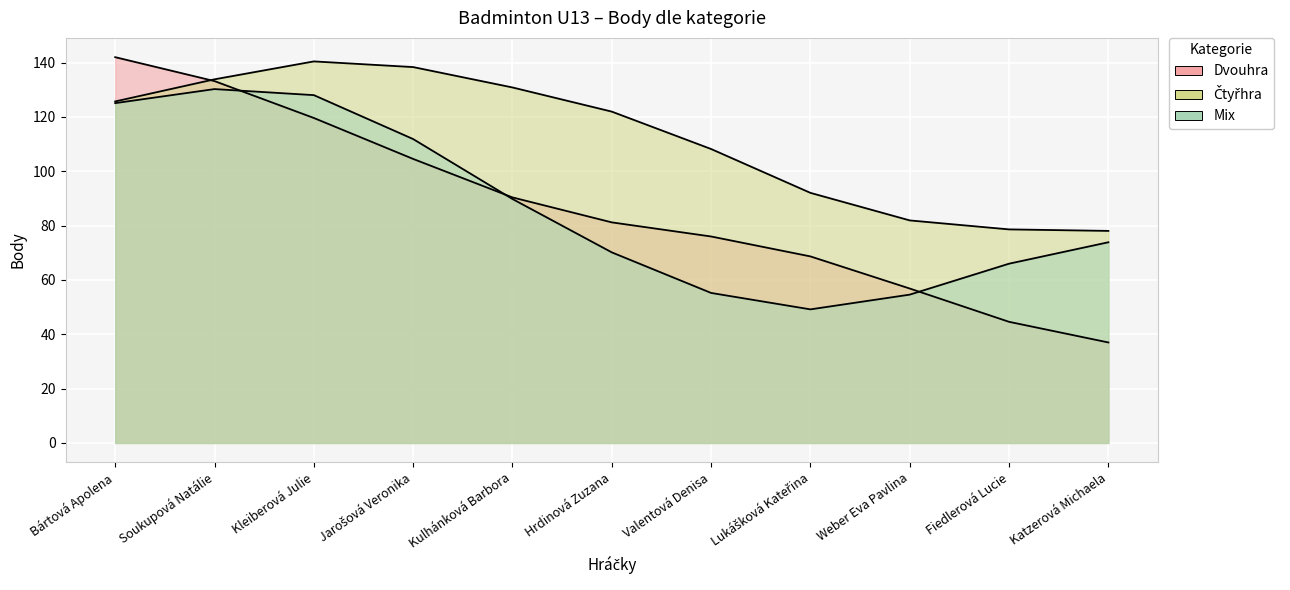

What is the sum of all Čtyřhra values?

1230